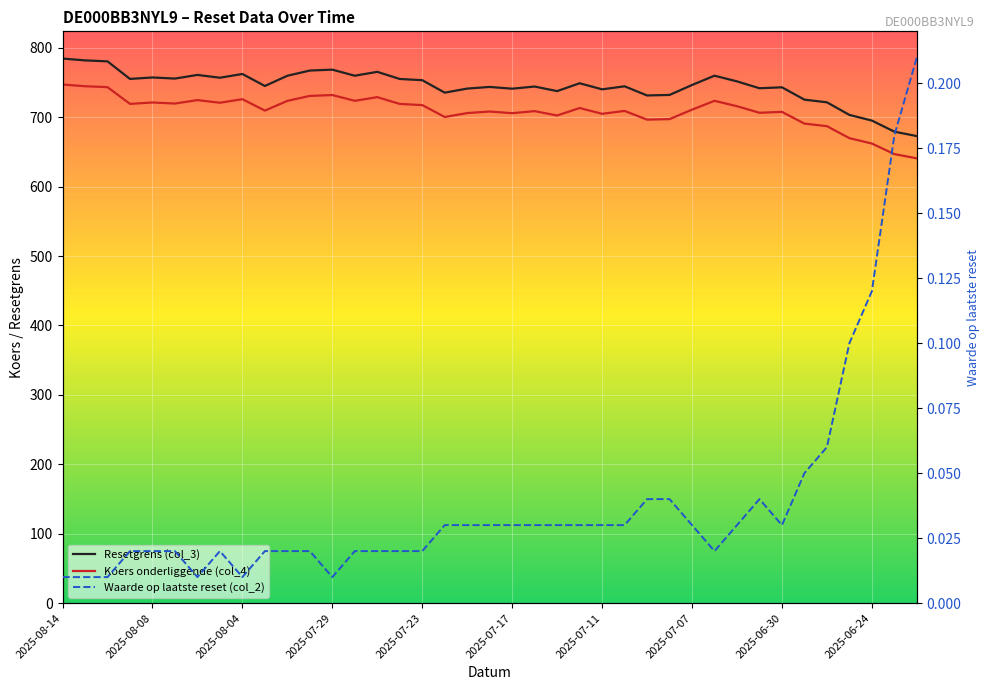

Between 20 and 30, which series saw the biggest shift?

Resetgrens (col_3)